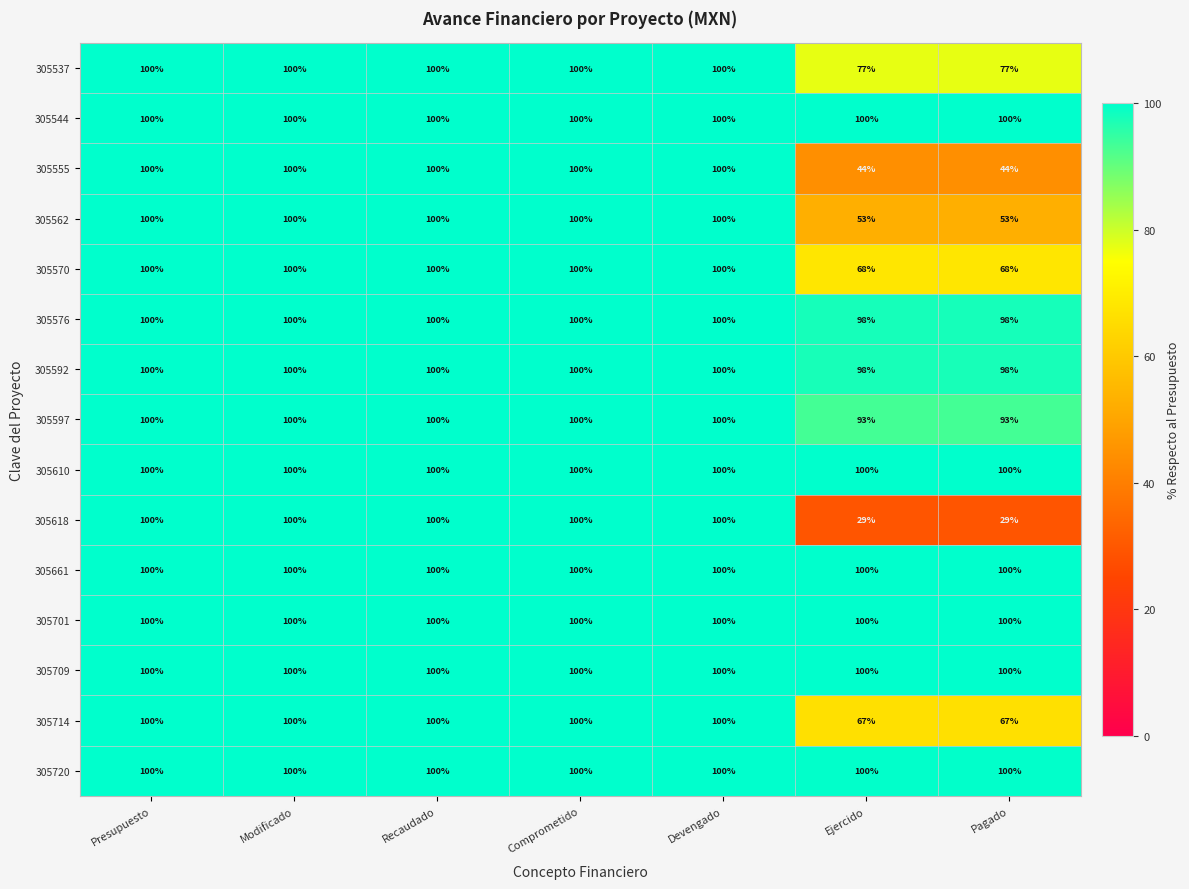

What is the spread (max minus min) of values at Pagado?

71